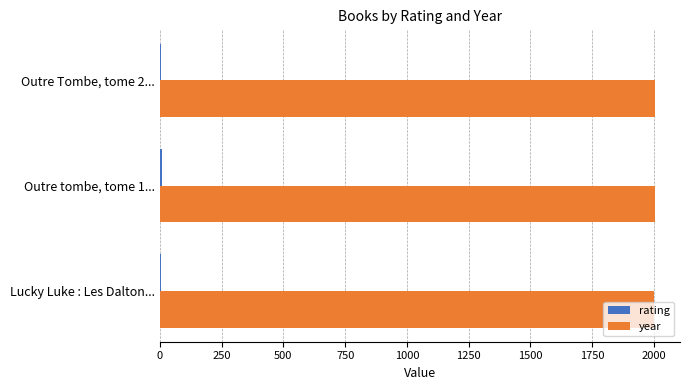

Which series has the largest total across all categories?

year